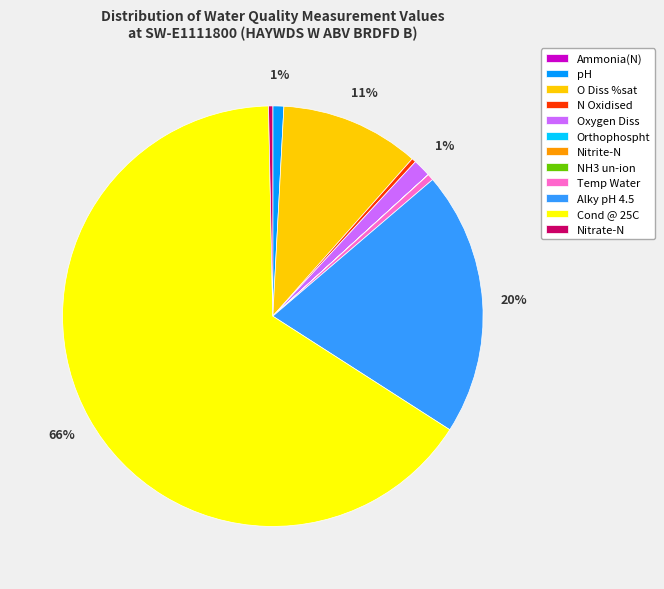

Is the sum of Alky pH 4.5 and pH greater than half?

No